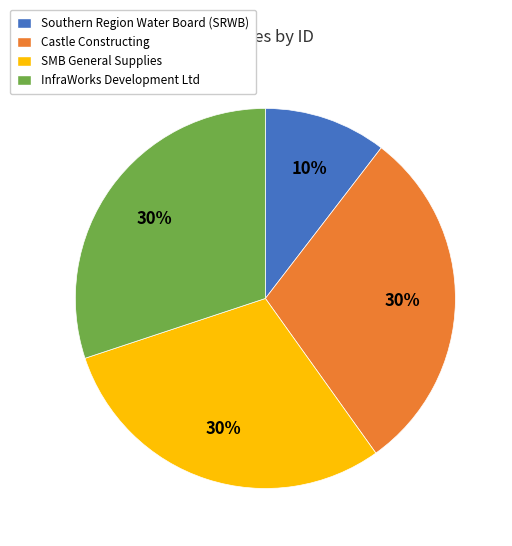

Approximately how many times larger is the value at InfraWorks Development Ltd compared to SMB General Supplies?

1.0